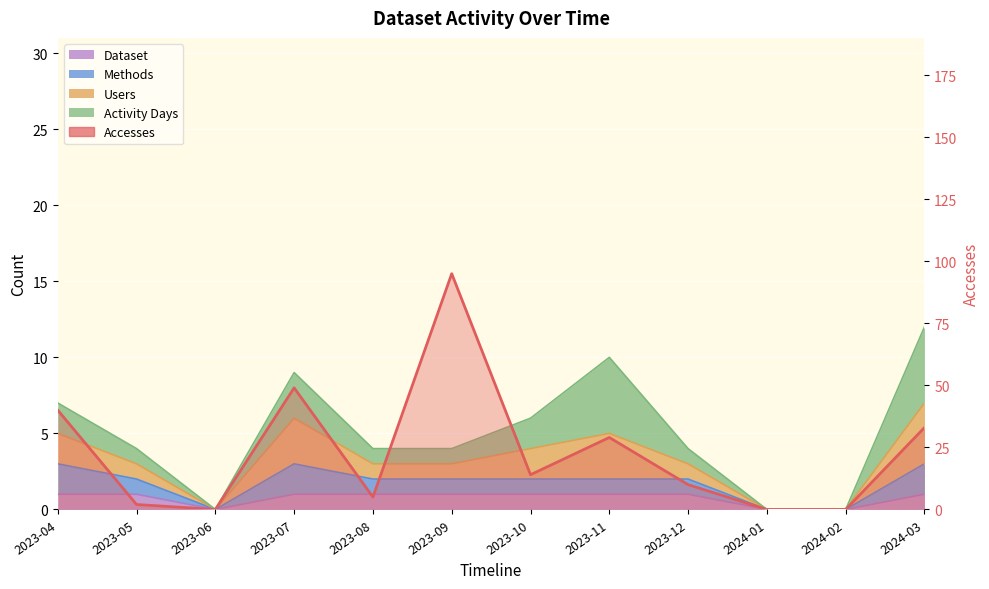

What is the average value?

23